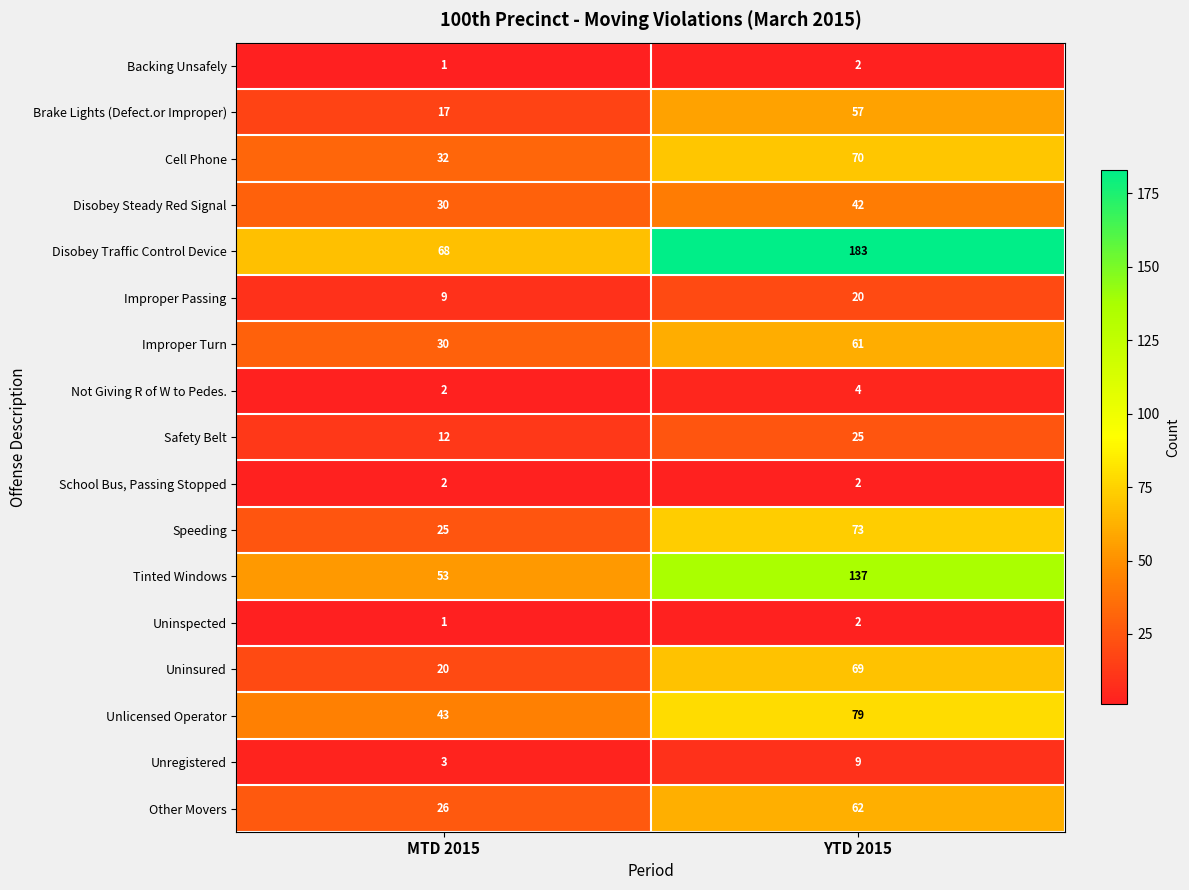

How many data points does each series have?

2